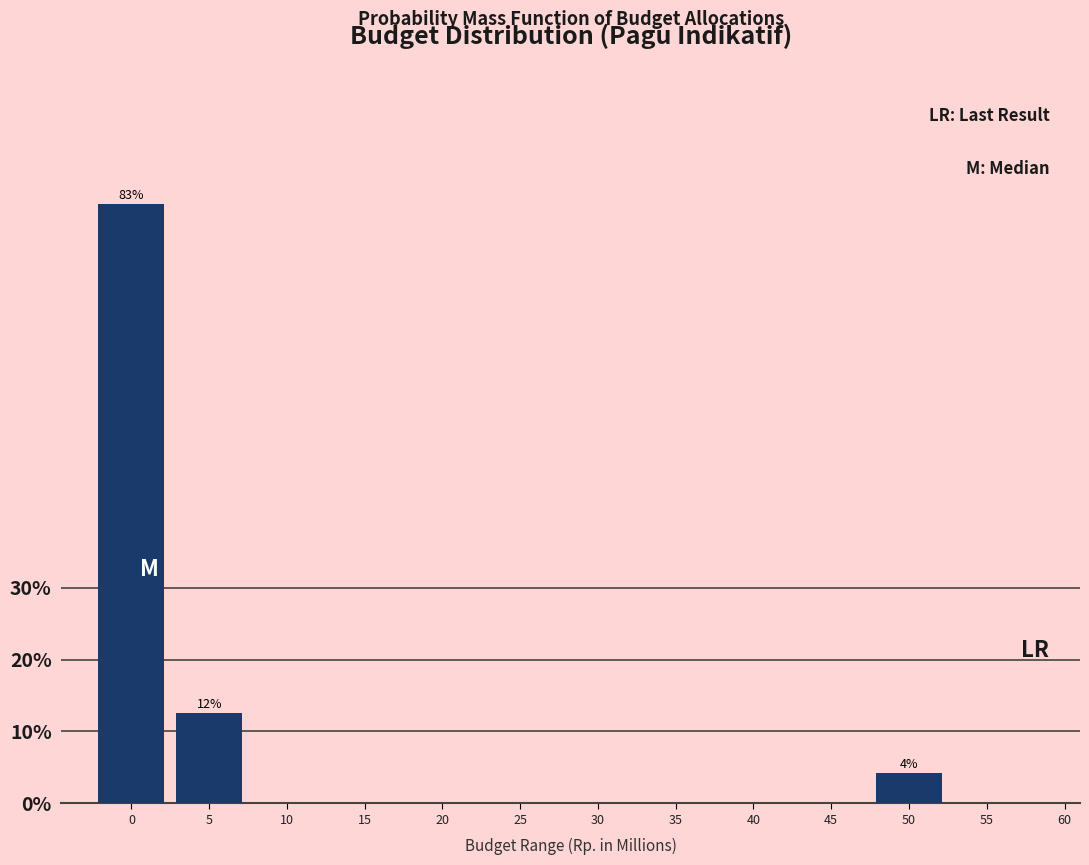

Reading right to left, extract all data points from this chart.

55=0.0	50=4.2	45=0.0	40=0.0	35=0.0	30=0.0	25=0.0	20=0.0	15=0.0	10=0.0	5=12.5	0=83.3